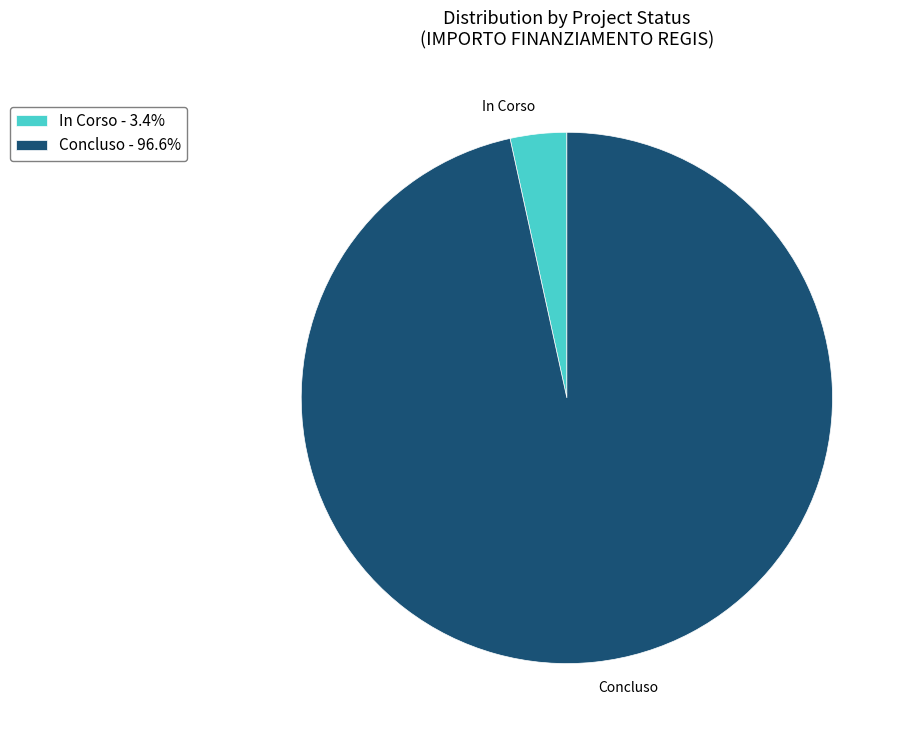

What is the ratio of the value at Concluso to the value at In Corso?

28.1